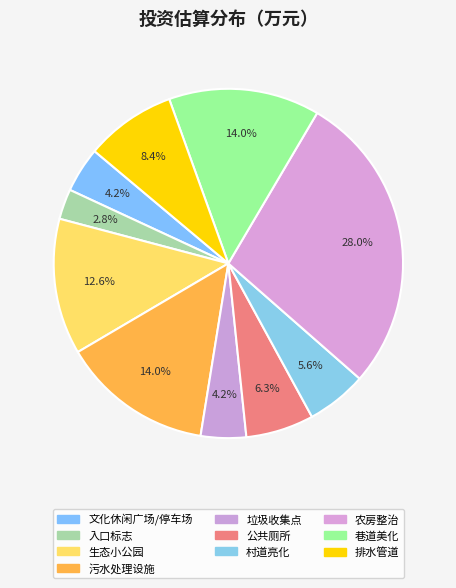

To the nearest percent, what is the average slice percentage?

10%